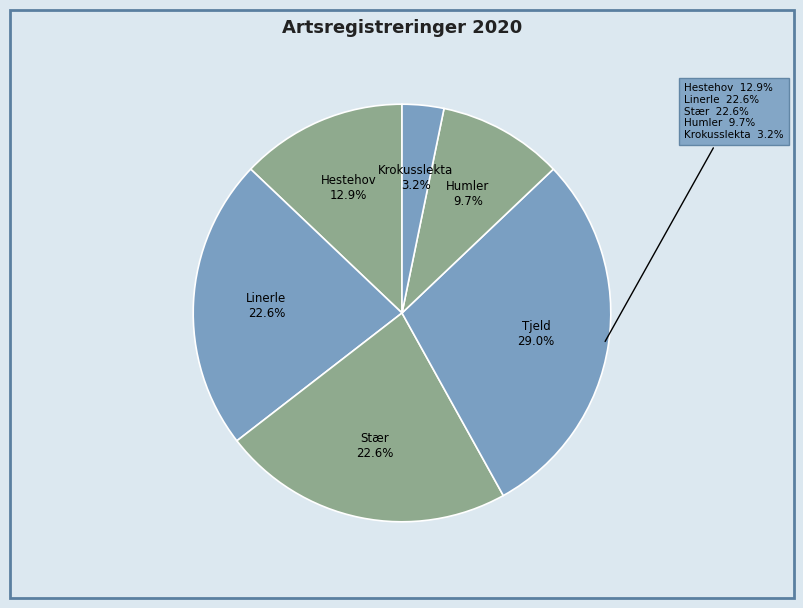

Which slice is the largest?

Tjeld